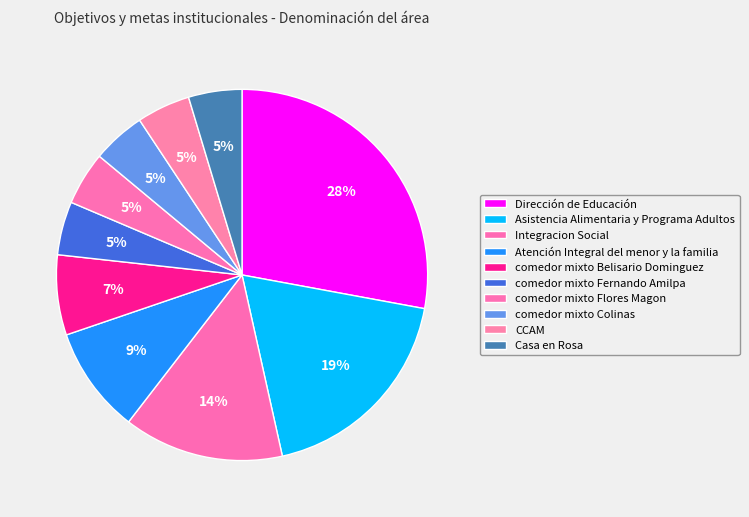

Approximately how many times larger is the value at comedor mixto Belisario Dominguez compared to comedor mixto Fernando Amilpa?

1.5